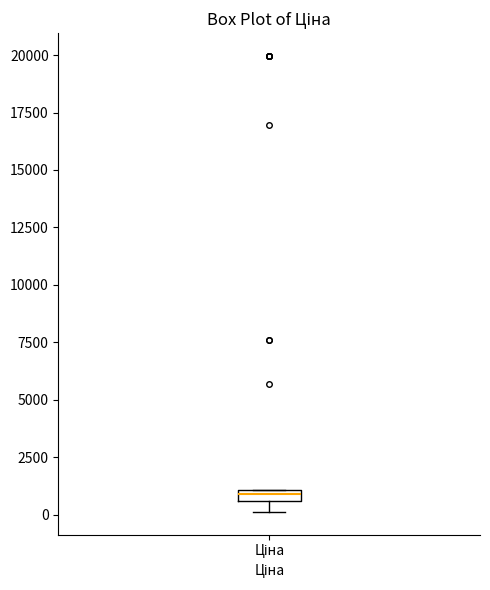

Where is the lower edge of the box for Ціна on the y-axis? The values are not printed on the chart, so give them approximately, as read against the axis.

500